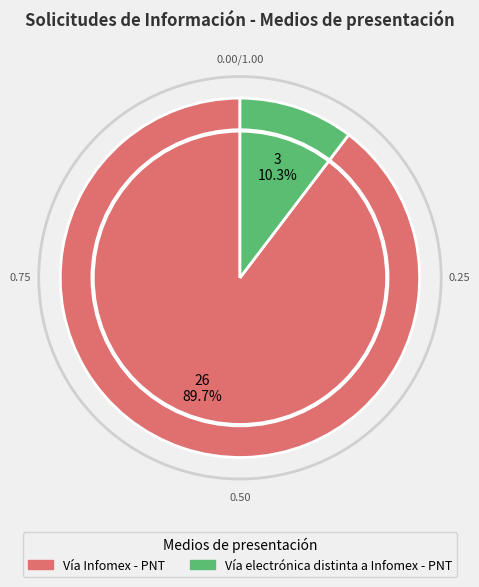

Is it true that Vía Infomex - PNT is 79% of the pie?

False